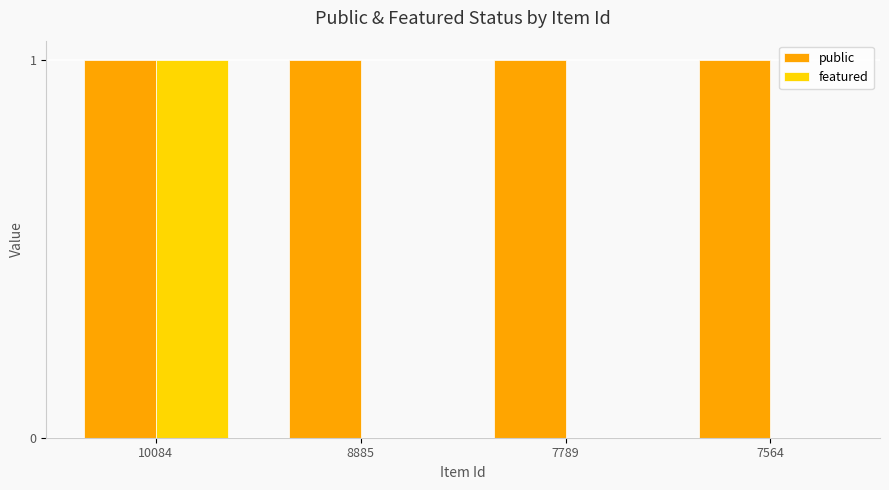

At which category is the sum across all series the highest?

10084